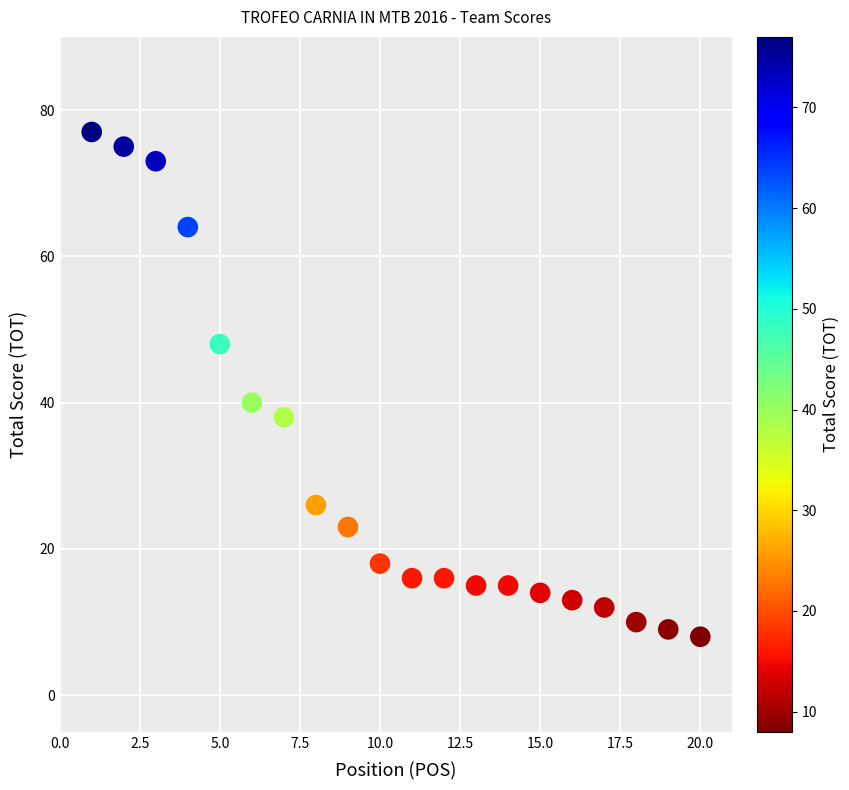

What Y value in the scatter plot is closest to 42?

40